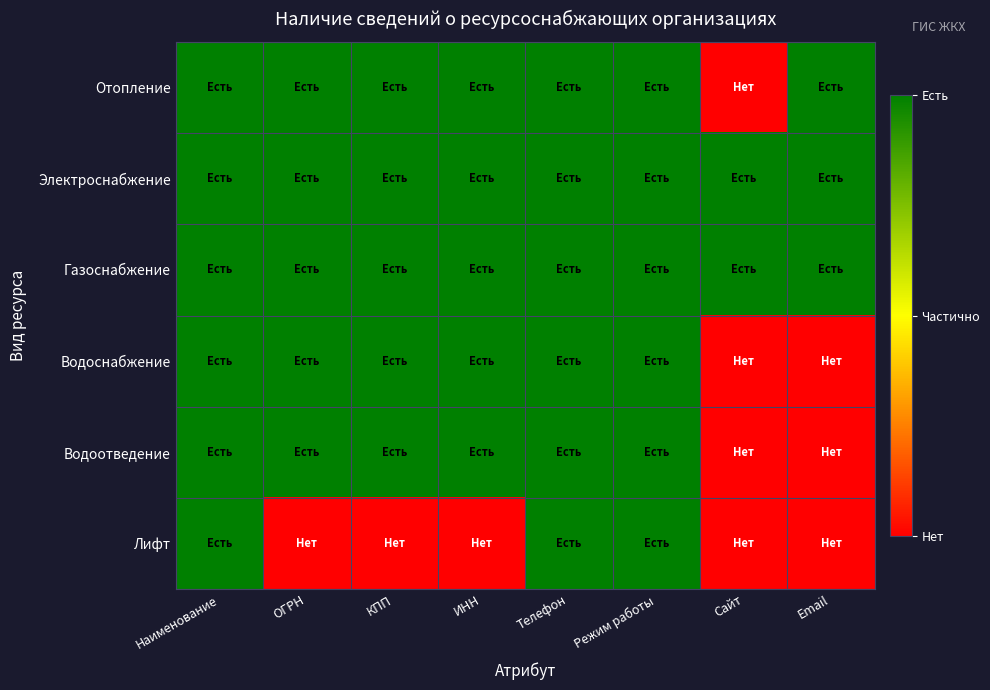

Reading right to left, list all the values displayed in this chart.

Отопление: Email=1	Сайт=0	Режим работы=1	Телефон=1	ИНН=1	КПП=1	ОГРН=1	Наименование=1
Электроснабжение: Email=1	Сайт=1	Режим работы=1	Телефон=1	ИНН=1	КПП=1	ОГРН=1	Наименование=1
Газоснабжение: Email=1	Сайт=1	Режим работы=1	Телефон=1	ИНН=1	КПП=1	ОГРН=1	Наименование=1
Водоснабжение: Email=0	Сайт=0	Режим работы=1	Телефон=1	ИНН=1	КПП=1	ОГРН=1	Наименование=1
Водоотведение: Email=0	Сайт=0	Режим работы=1	Телефон=1	ИНН=1	КПП=1	ОГРН=1	Наименование=1
Лифт: Email=0	Сайт=0	Режим работы=1	Телефон=1	ИНН=0	КПП=0	ОГРН=0	Наименование=1